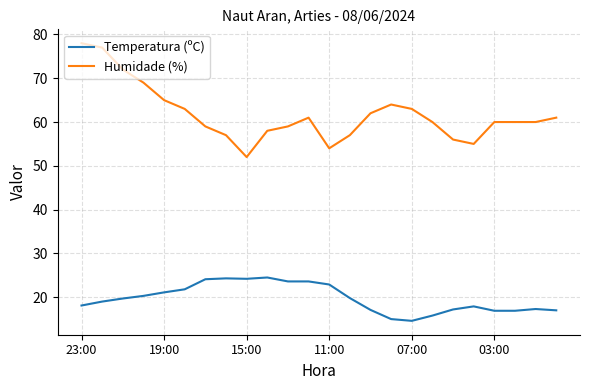

Which series has the largest range (max minus min)?

Humidade (%)